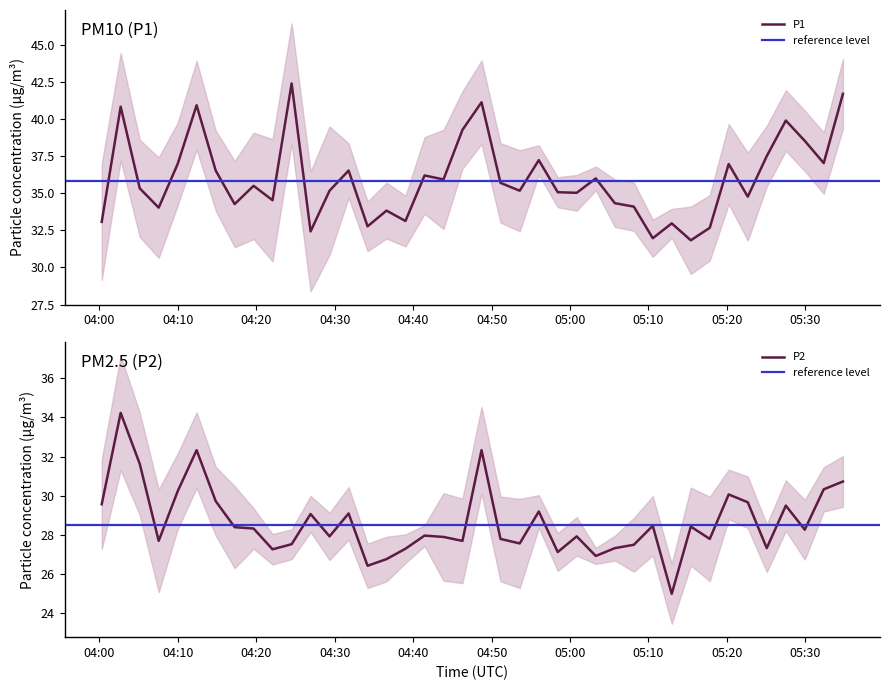

At which label does P2 reach its peak?

2024-01-06T04:02:42